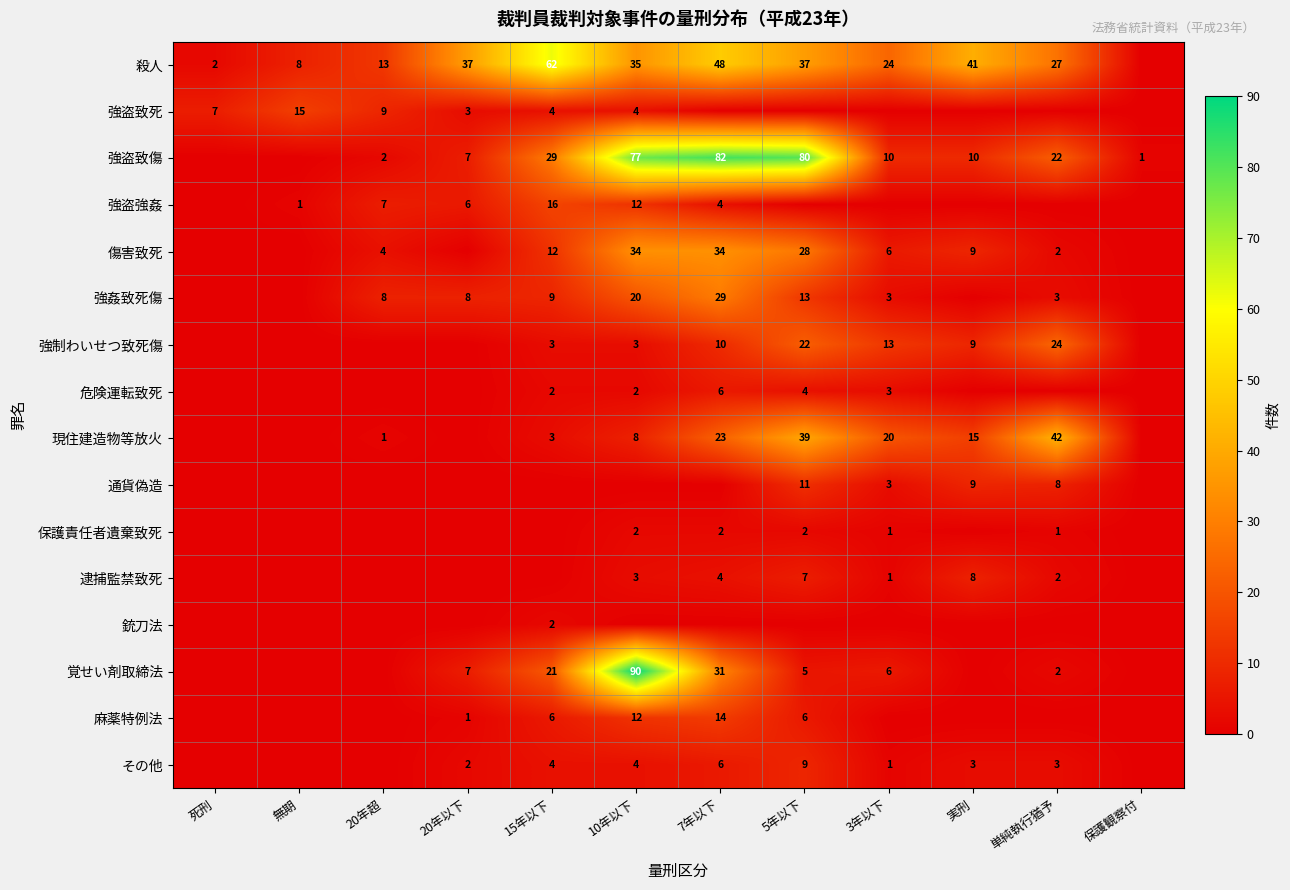

The value of 覚せい剤取締法 at 10年以下 is 90. True or false?

True